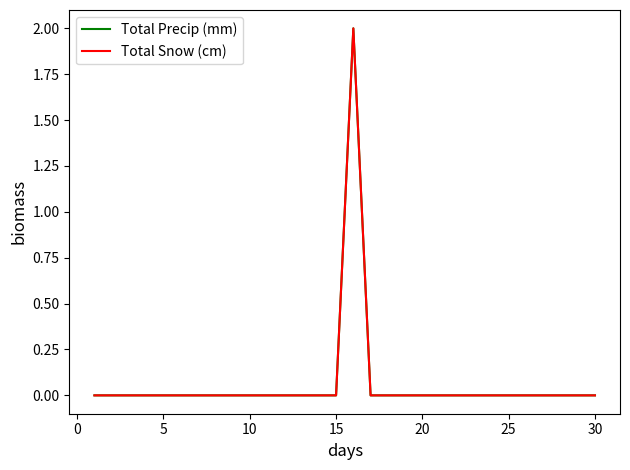

Does the chart have visible grid lines?

No